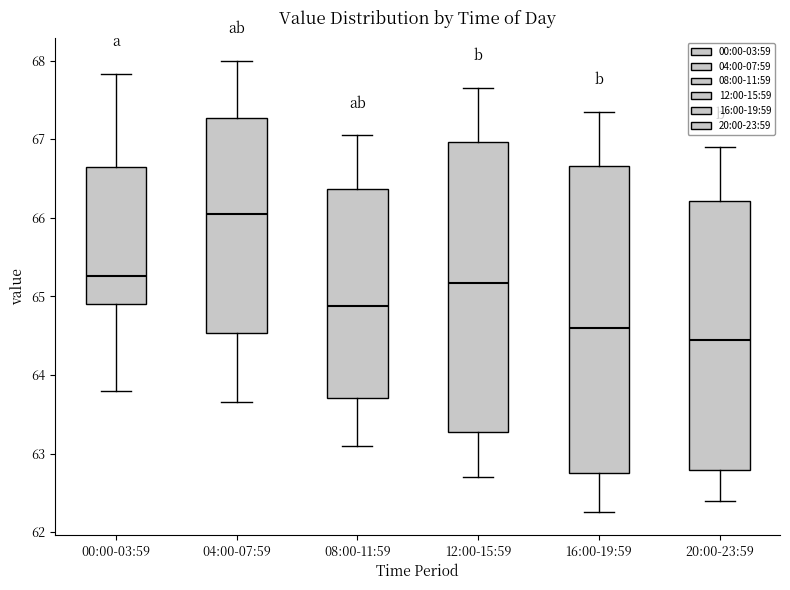

Comparing the boxes themselves (not the whiskers), which one is the tallest?

16:00-19:59